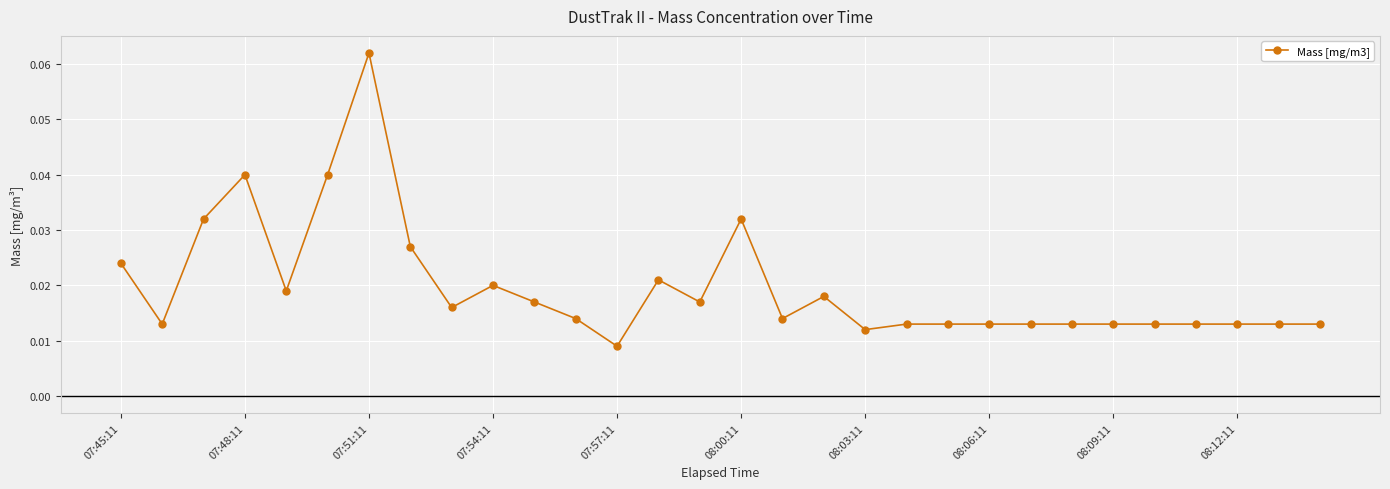

What is the sum of all values?

0.6